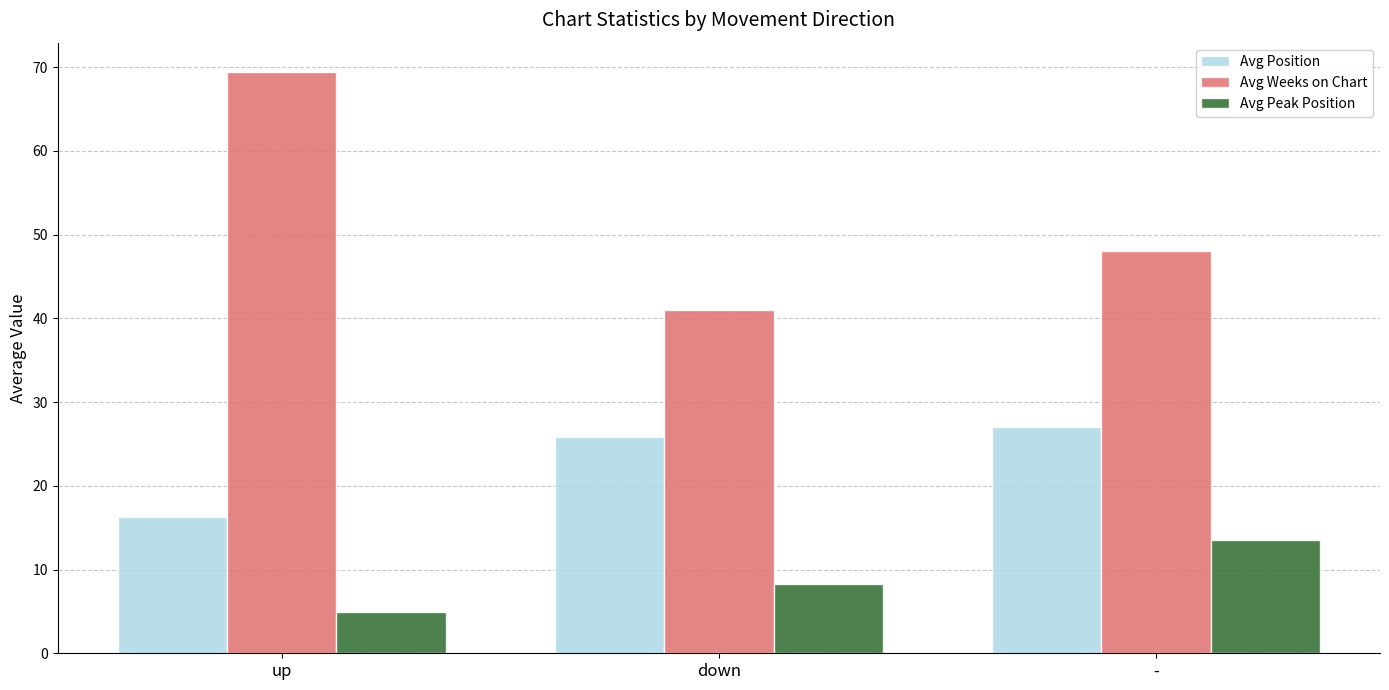

Rank the series by their average value, from highest to lowest.

Avg Weeks on Chart, Avg Position, Avg Peak Position